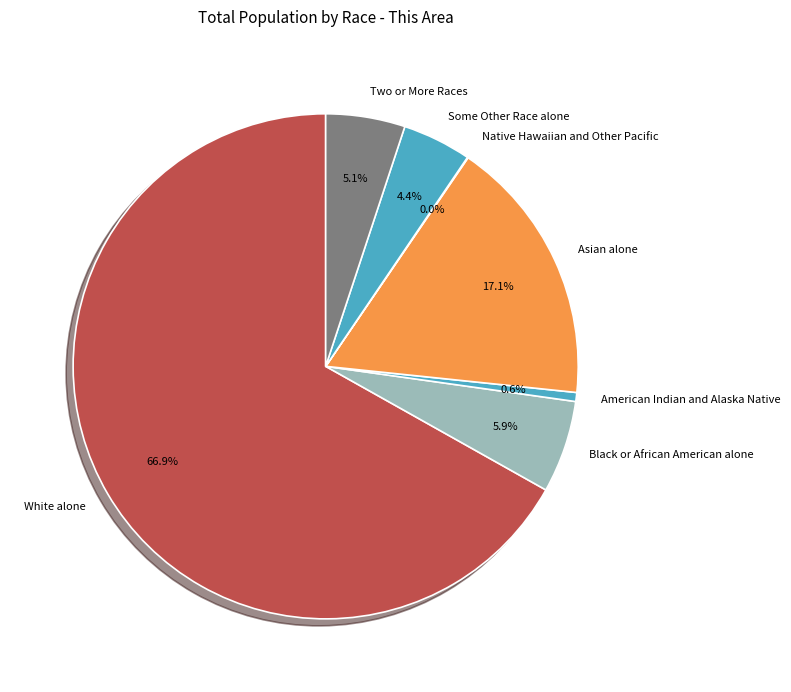

What is the largest slice in the pie chart?

White alone